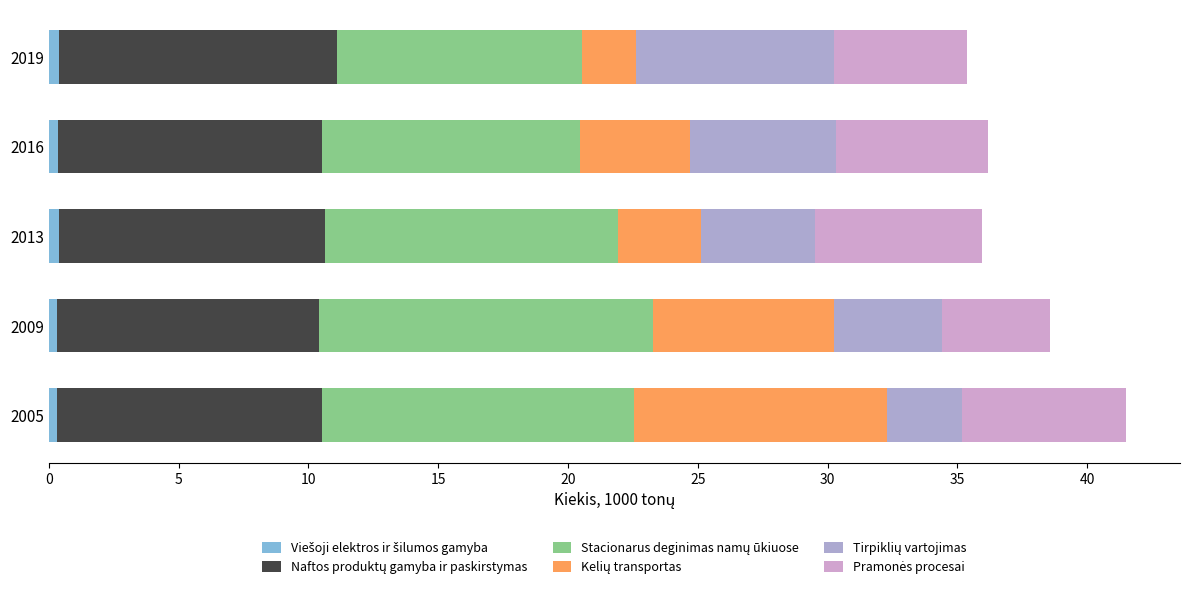

How many series are shown in this chart?

6